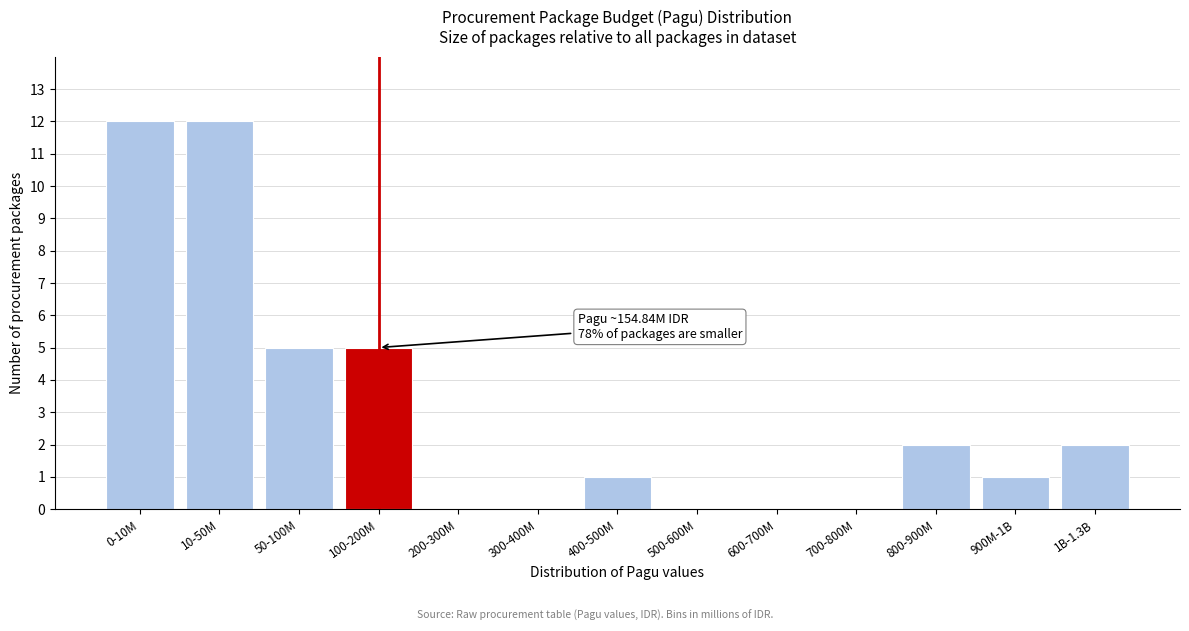

Reading left to right, what are all the values shown in this chart?

0-10M=12	10-50M=12	50-100M=5	100-200M=5	200-300M=0	300-400M=0	400-500M=1	500-600M=0	600-700M=0	700-800M=0	800-900M=2	900M-1B=1	1B-1.3B=2